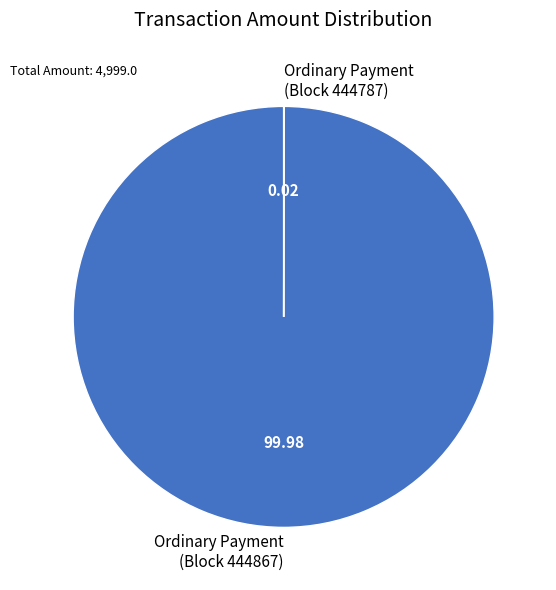

Does any single category account for the majority?

Yes